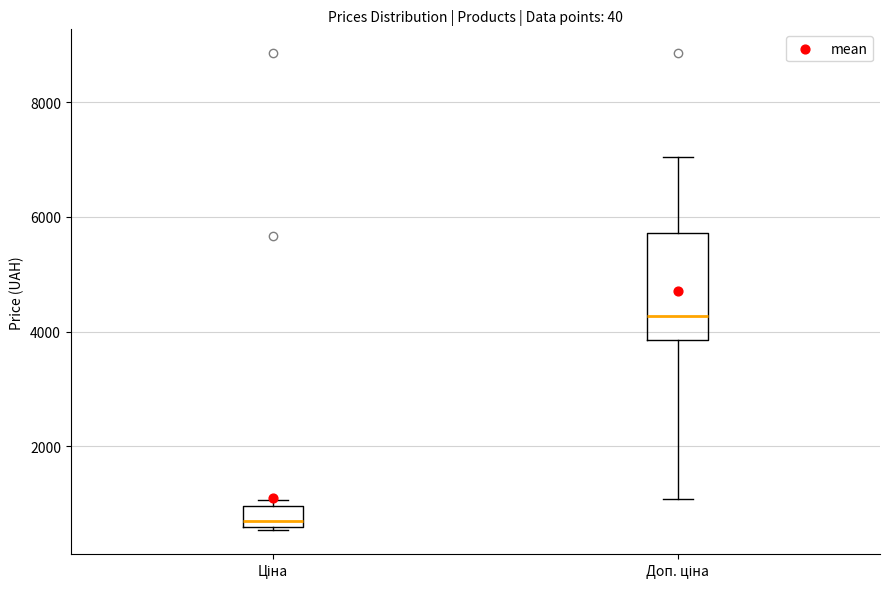

Comparing the boxes themselves (not the whiskers), which one is the tallest?

Доп. ціна